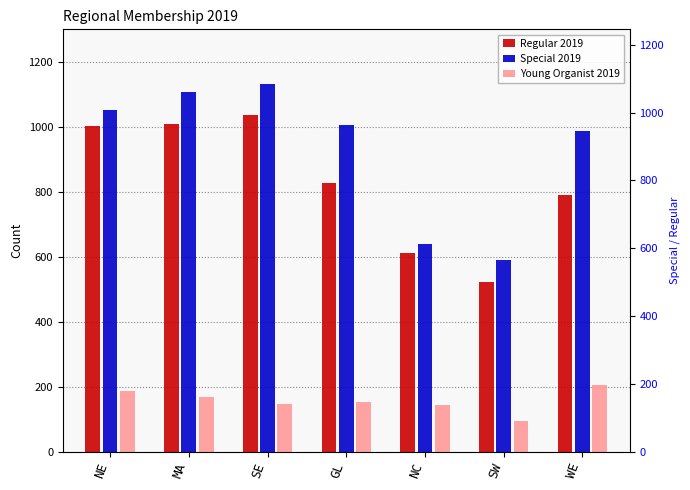

At which category is the sum across all series the highest?

SE